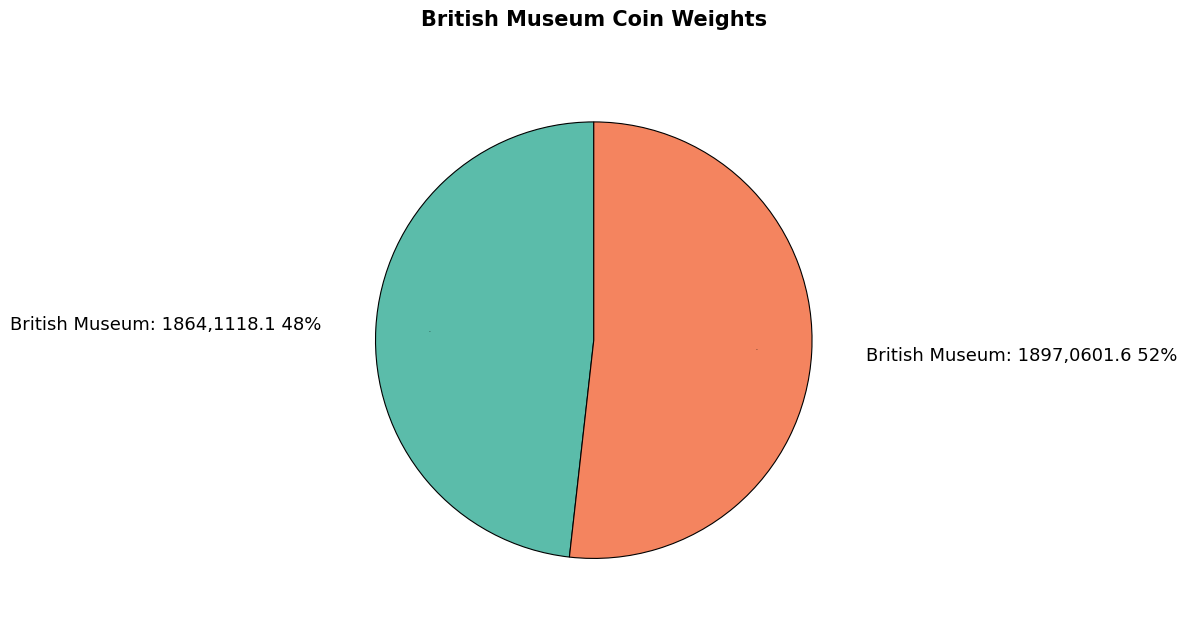

Is there any slice that represents more than half of the pie?

Yes